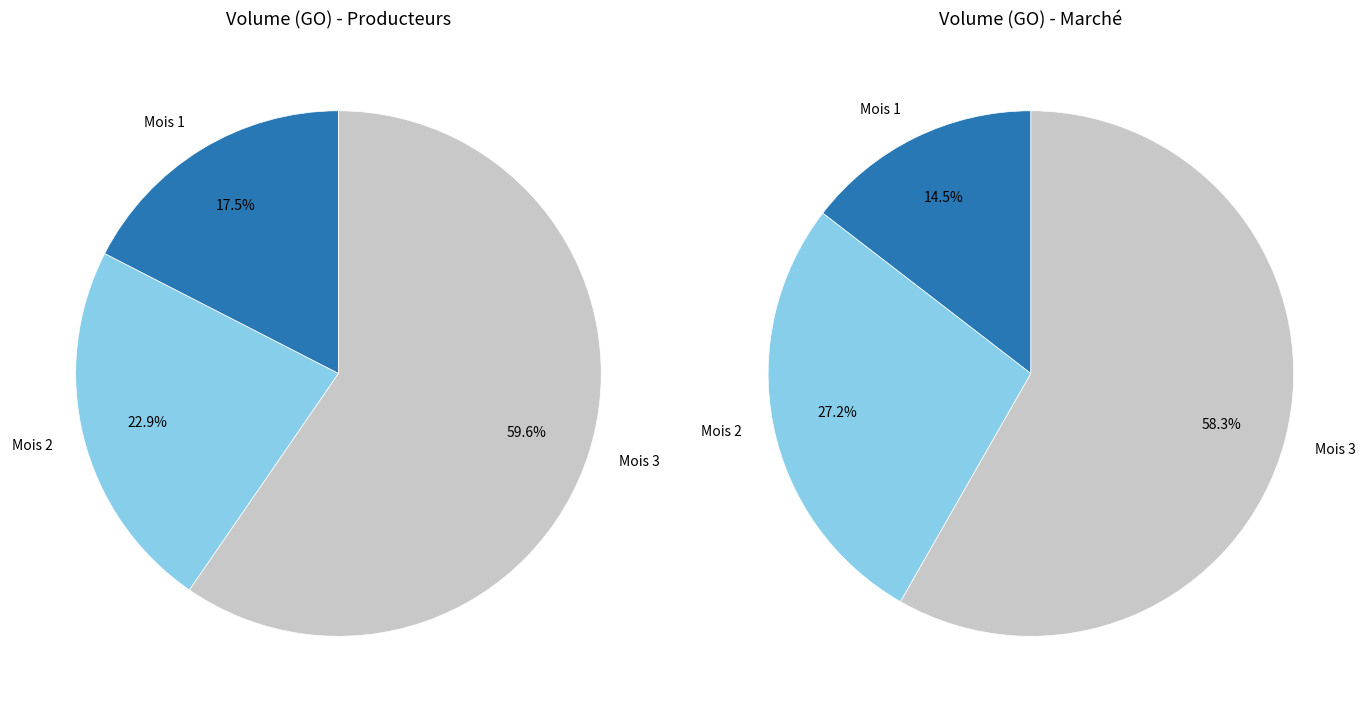

Does any single category account for the majority?

Yes